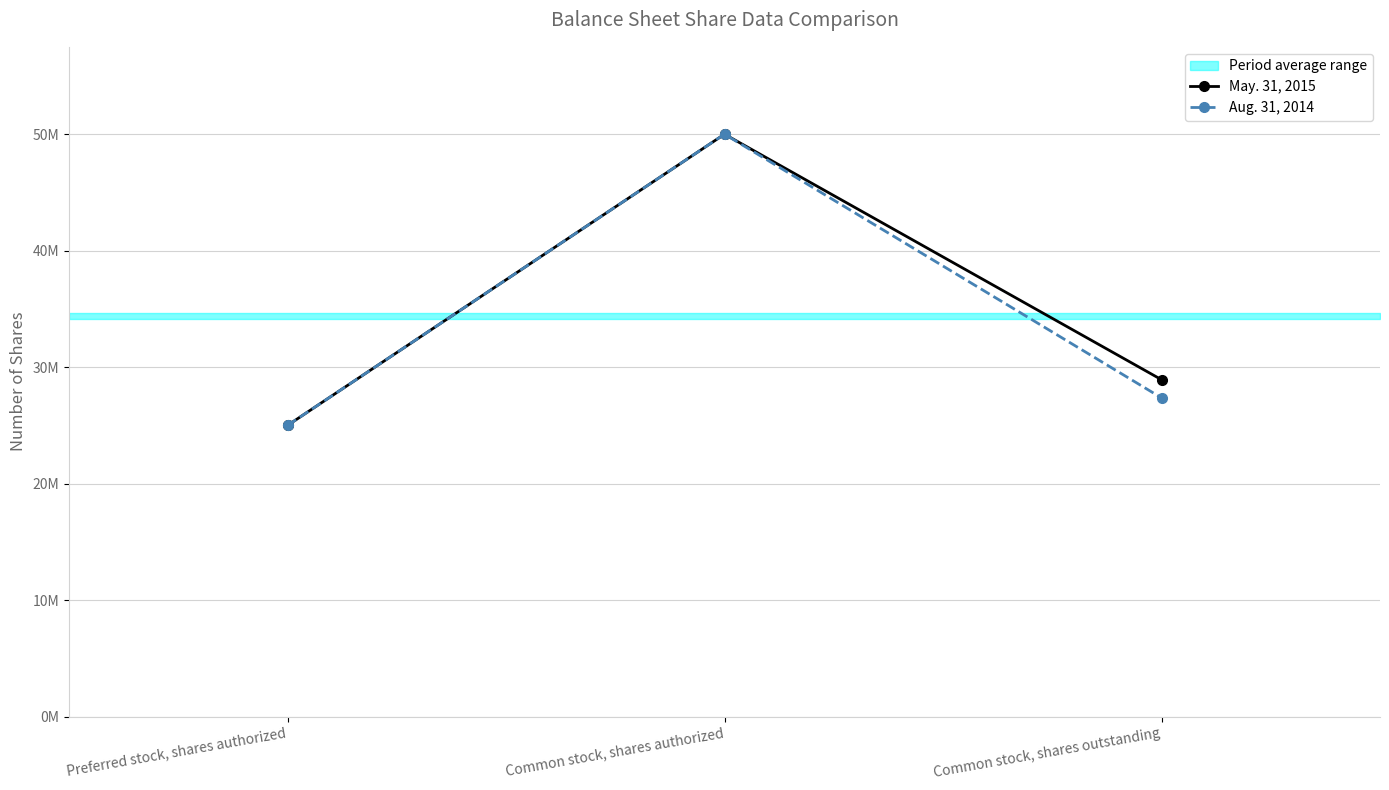

Which series has the widest spread of values?

May. 31, 2015